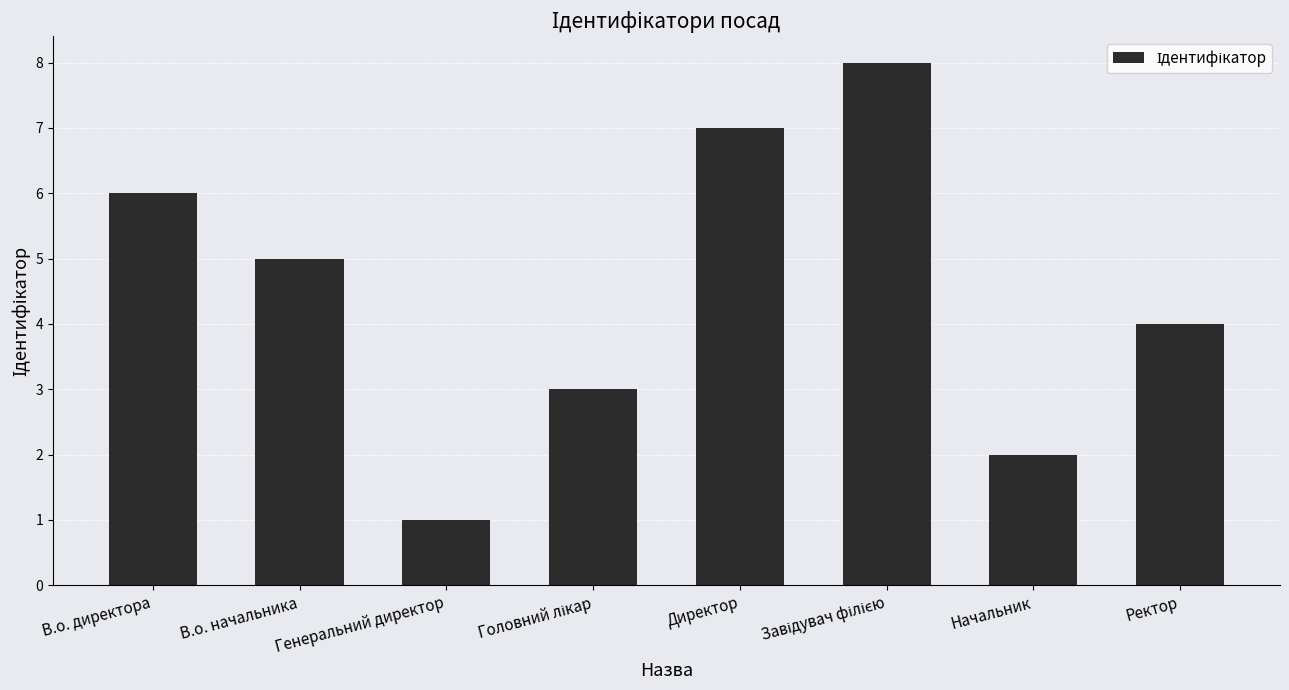

At which category does the chart reach its minimum across all series?

Генеральний директор